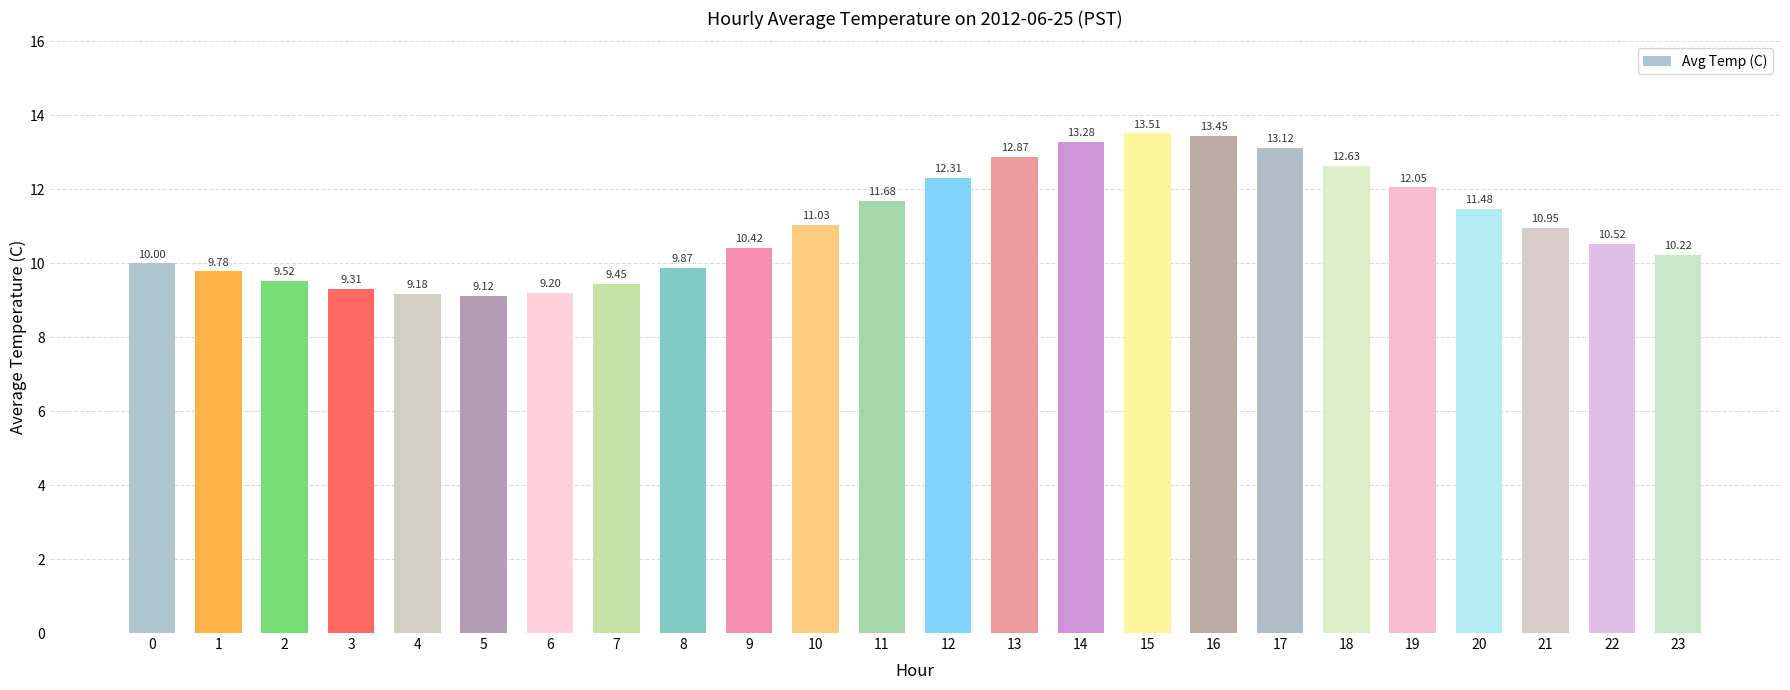

How many values are below 10?

8